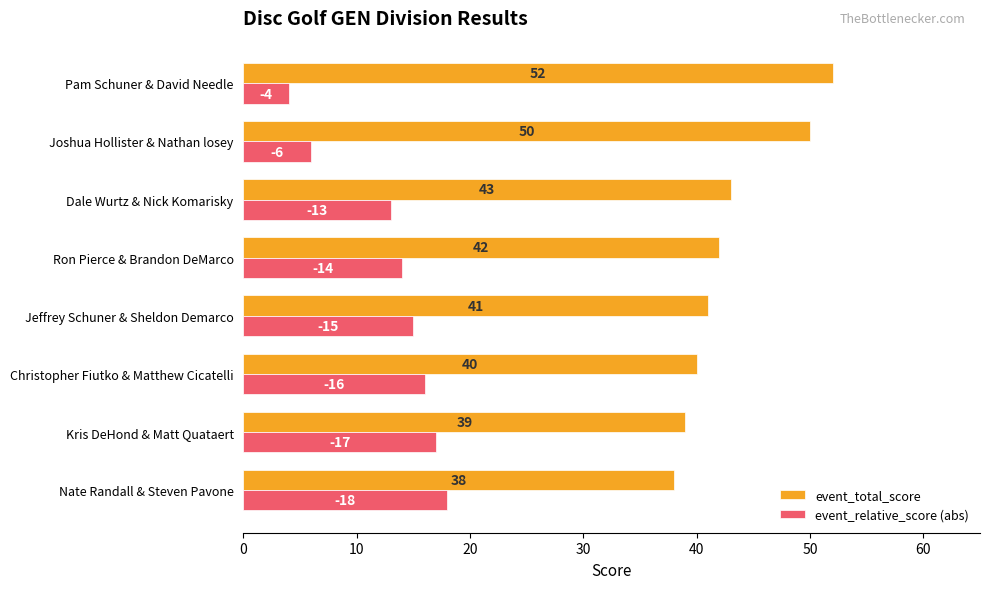

What is the difference between the second highest and second lowest values in the event_total_score series?

11